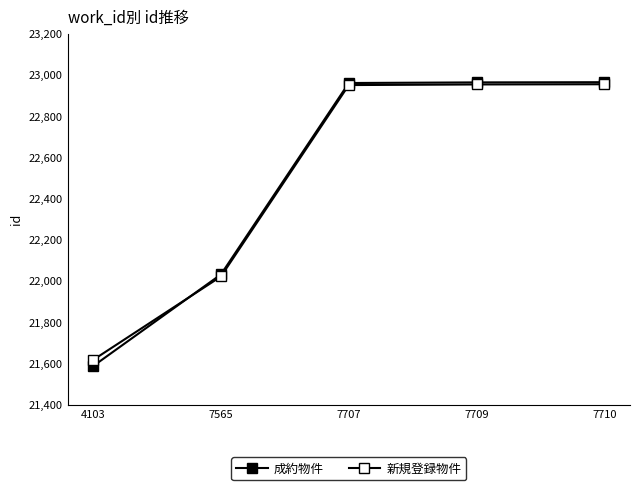

How many lines are shown in the chart?

2